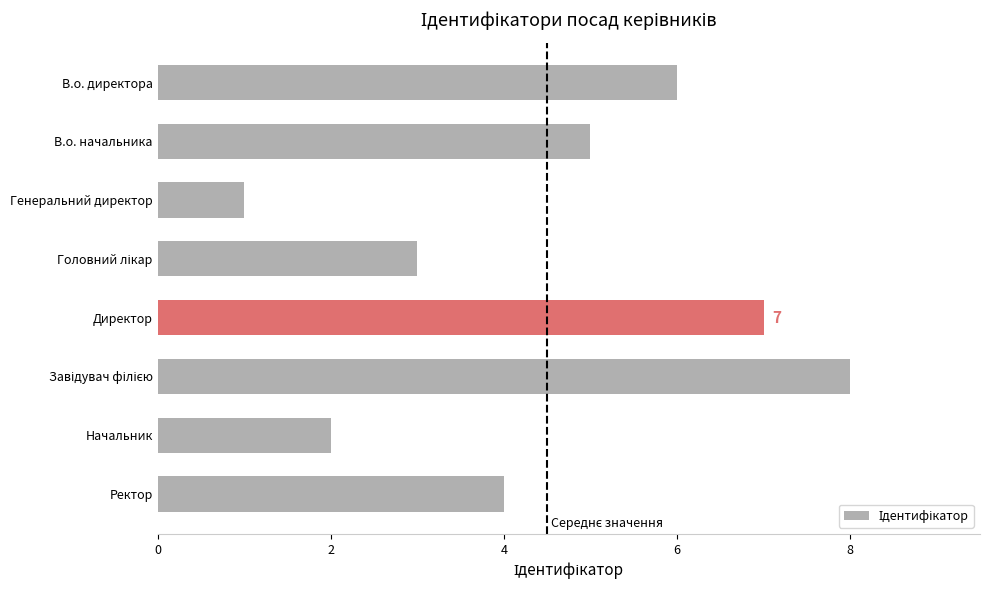

Are the bars horizontal?

Yes